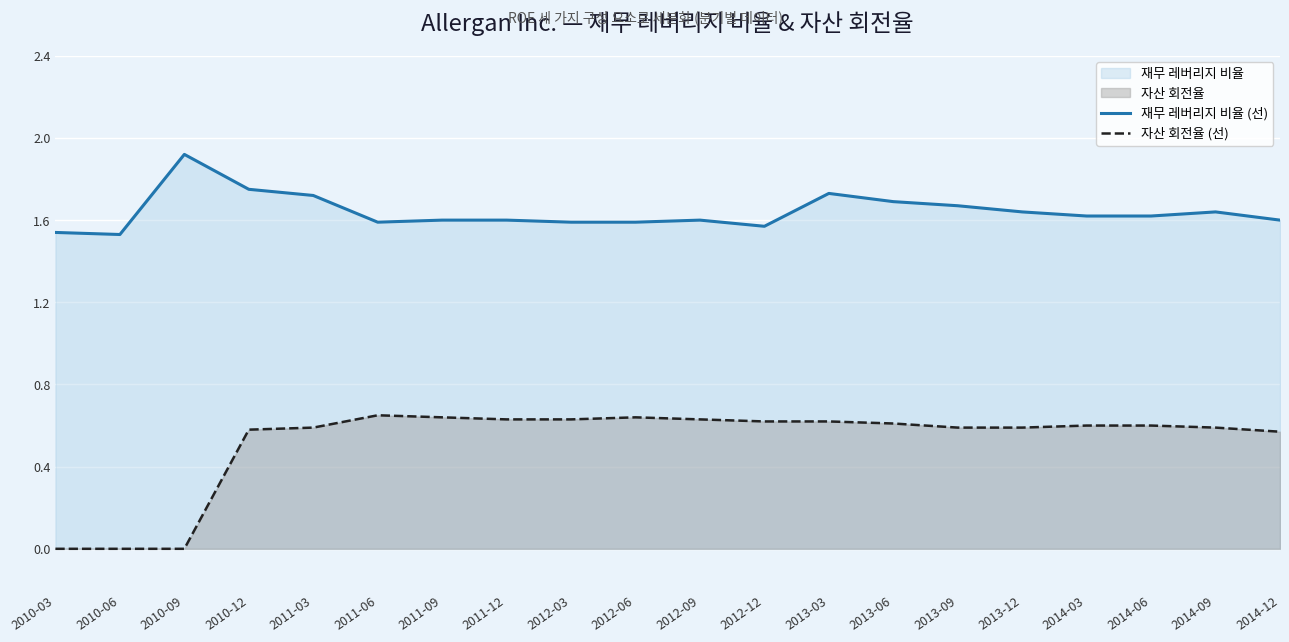

How many lines are shown in the chart?

2